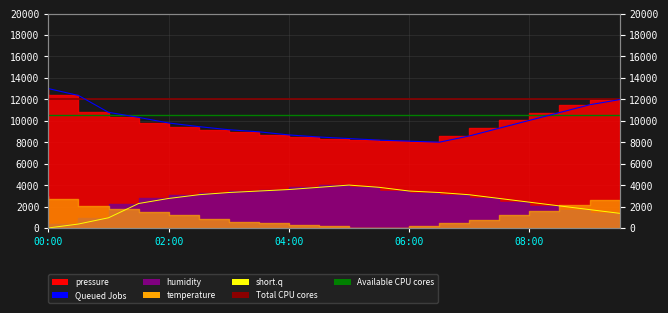

What position from the left is 02:30?

6